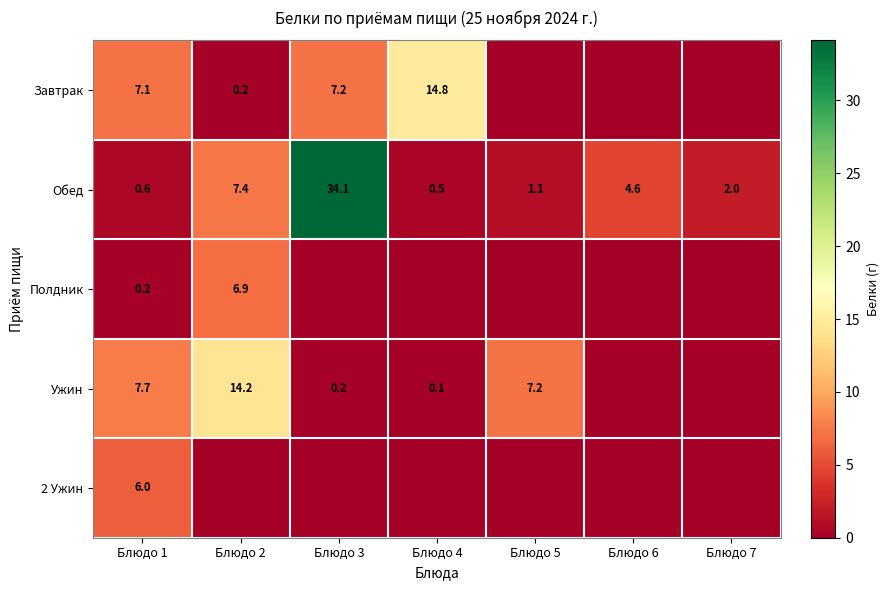

Read the Обед value at Блюдо 7.

2.0